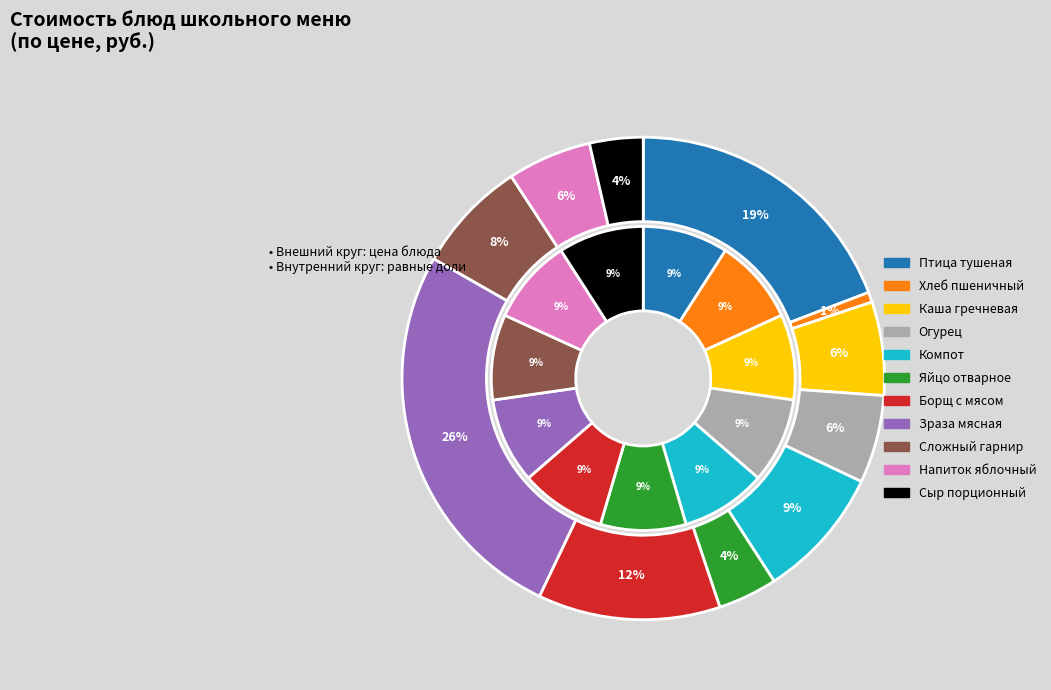

True or false: борщ с мясом и сметаной accounts for 1% of the total.

False